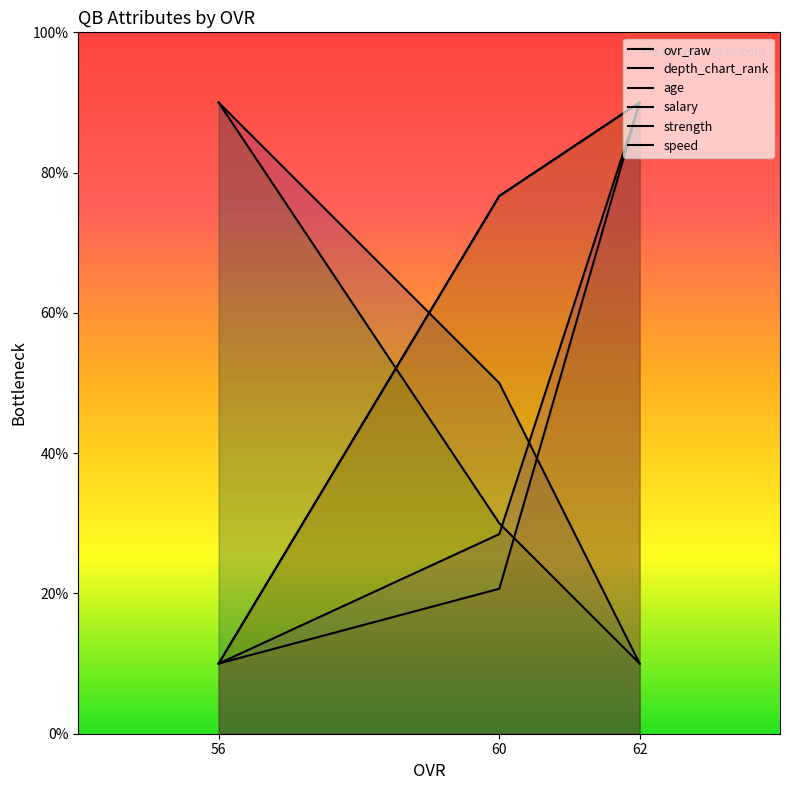

Which series has the widest spread of values?

ovr_raw